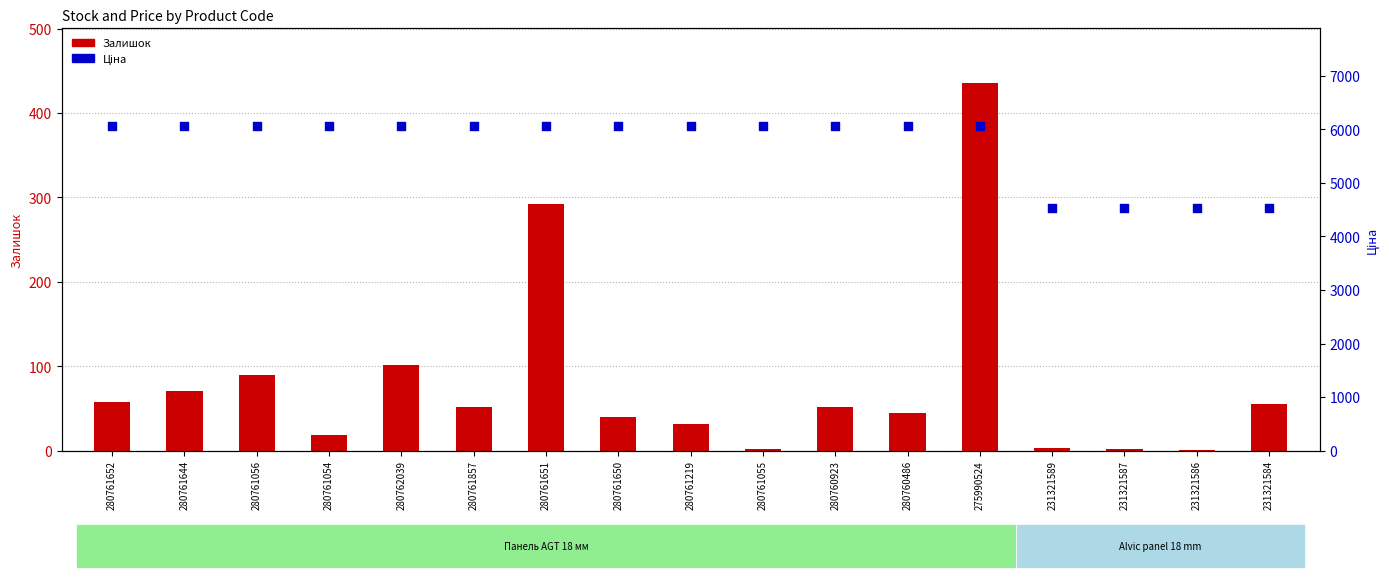

What is the total value across all series at 280761644?

6137.2